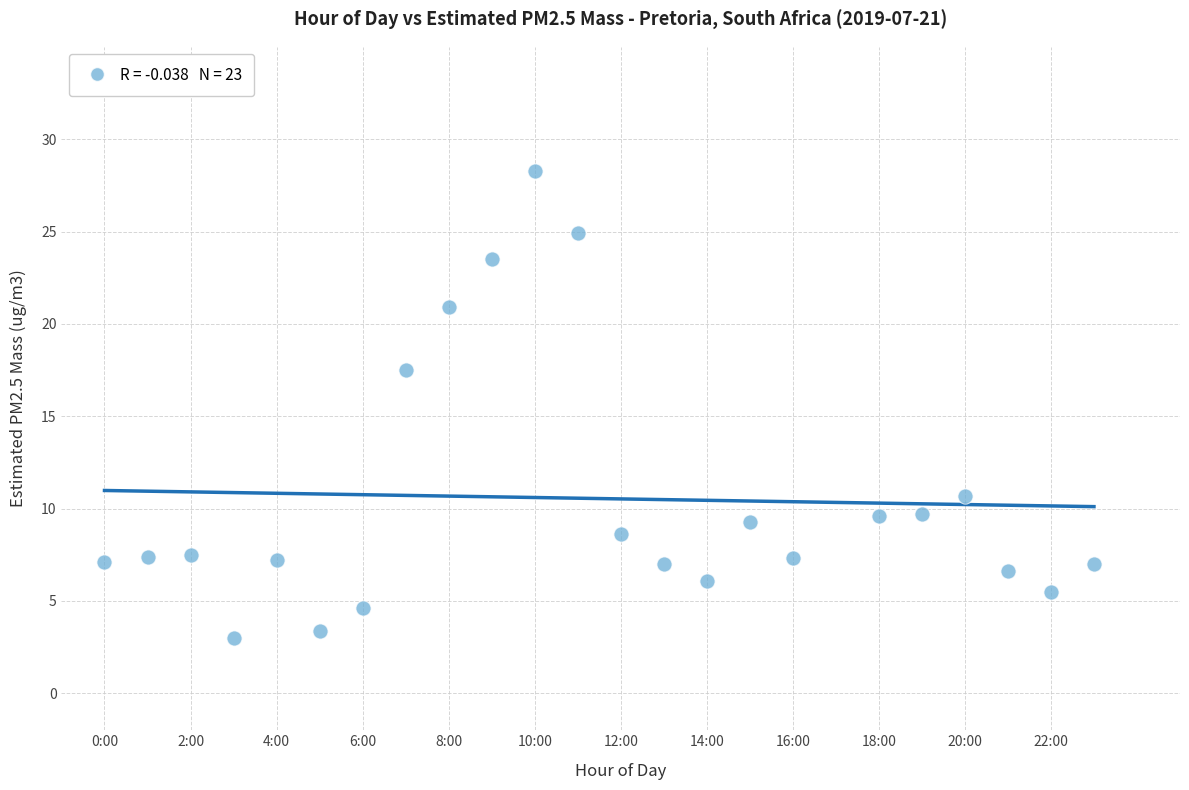

What is the range of Y values (max minus min)?

25.3